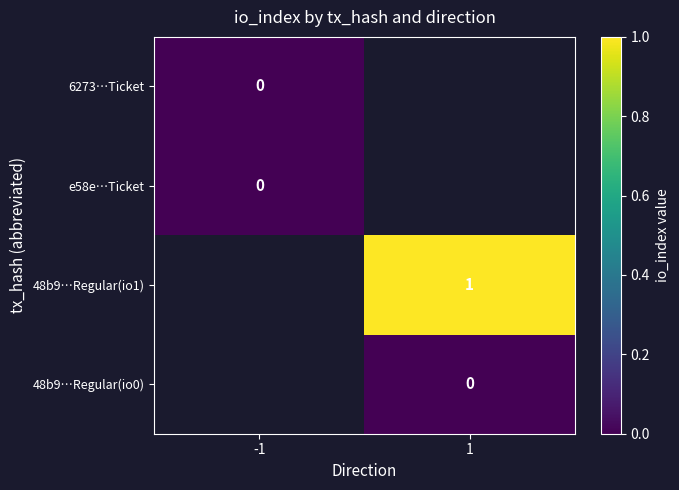

How many series are shown in this chart?

4